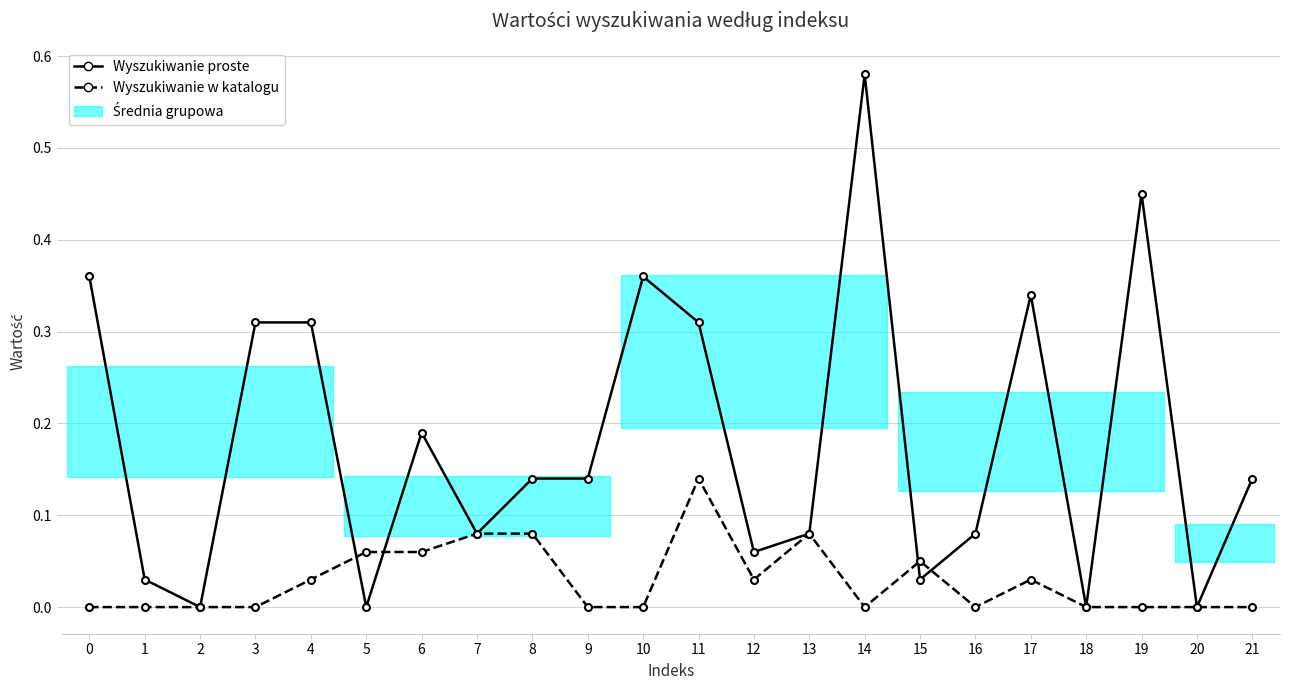

Where is the first local maximum for Wyszukiwanie proste?

6